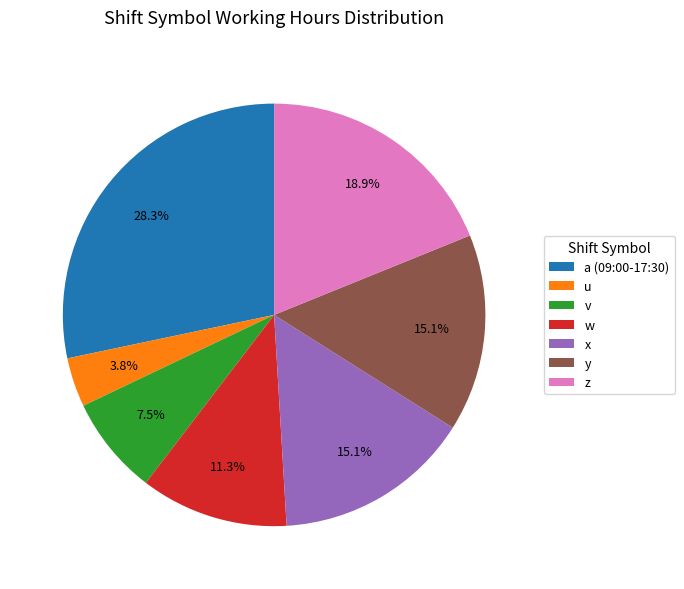

To the nearest percent, what portion does w represent?

11%